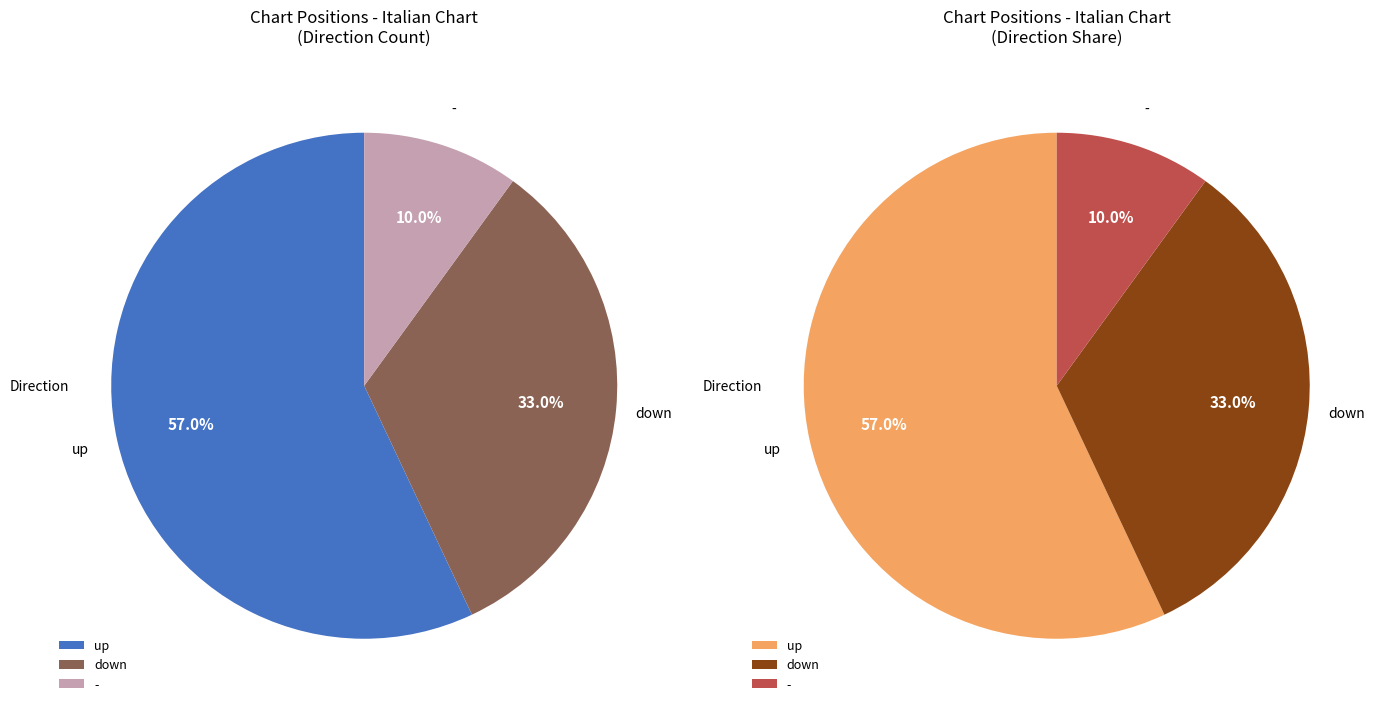

Which slice is the largest?

up